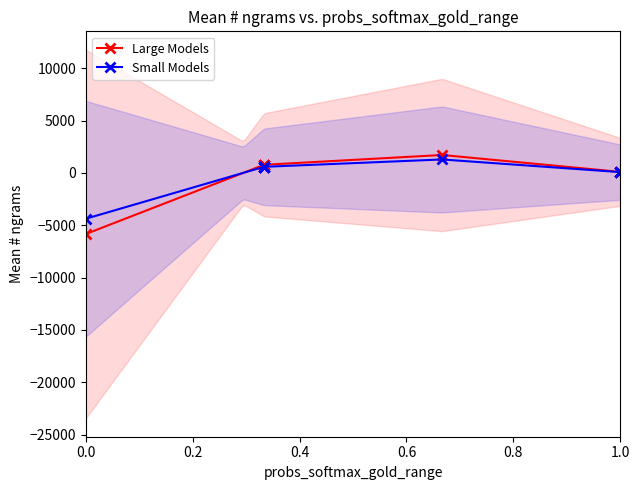

Is this an area chart (filled region under the line)?

No